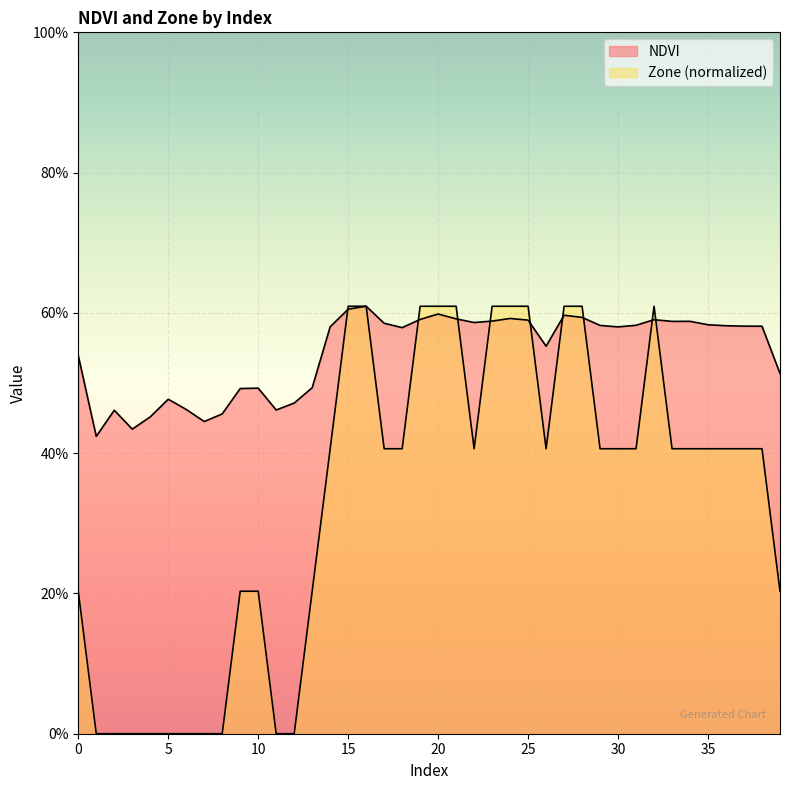

The Zone series shows 0.0 at 11. True or false?

True